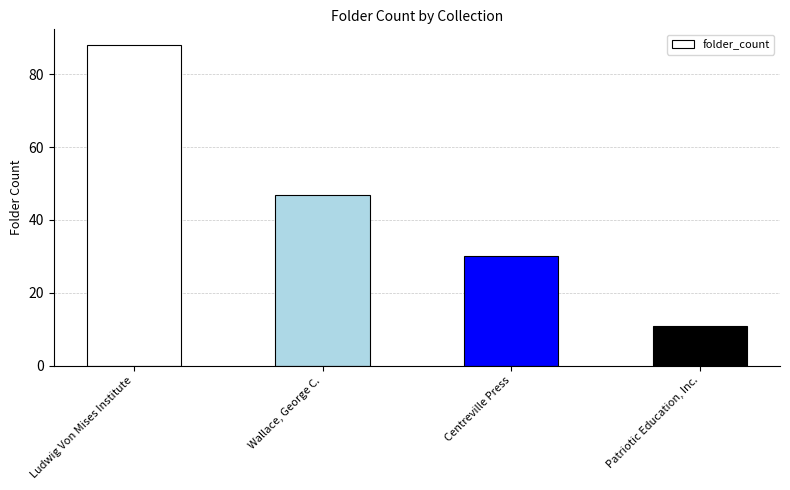

What is the maximum value shown in the chart?

88